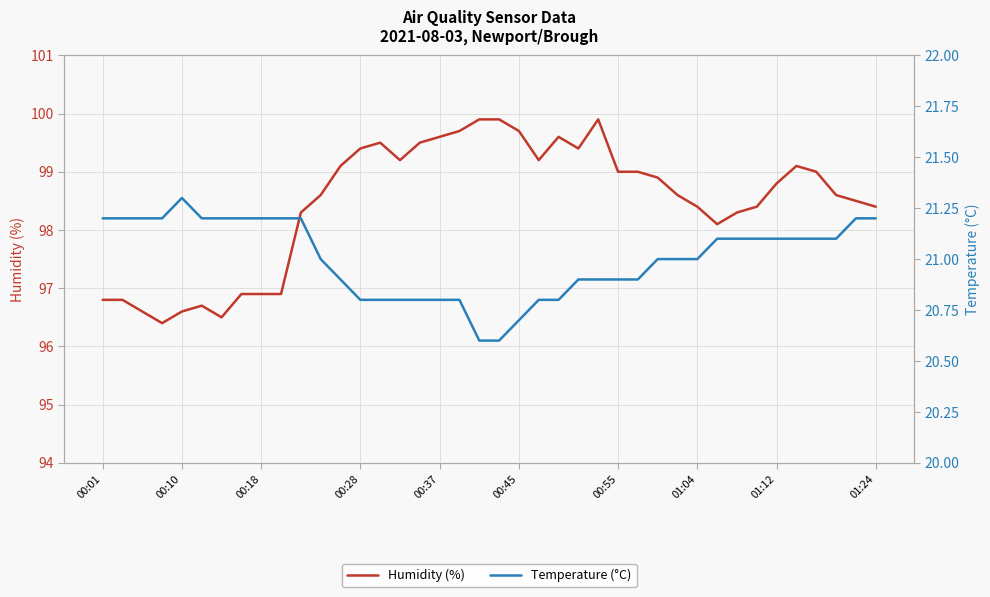

True or false: Temperature (°C) and Humidity (%) intersect in this chart.

False